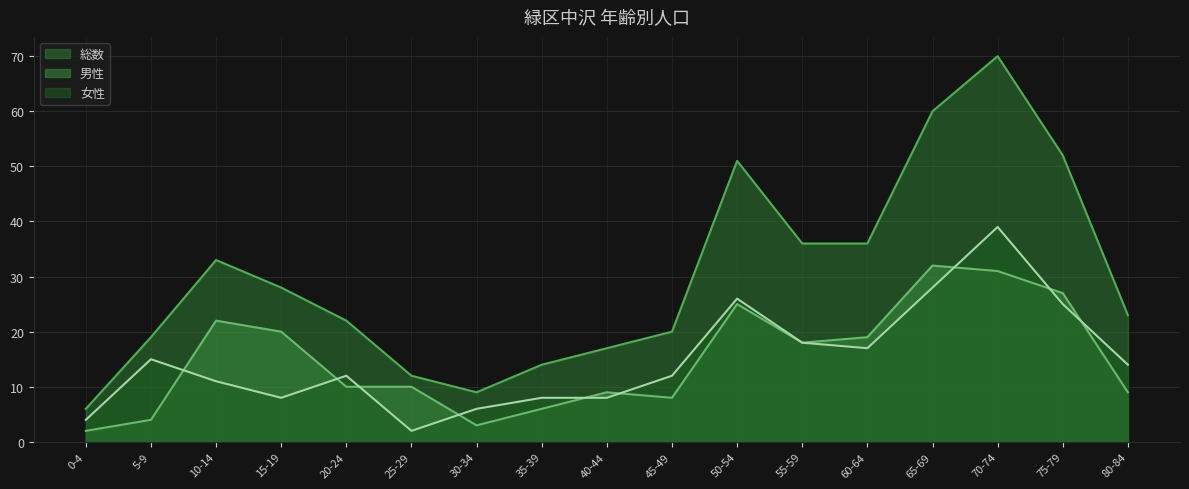

What is the maximum value for 男性?

32